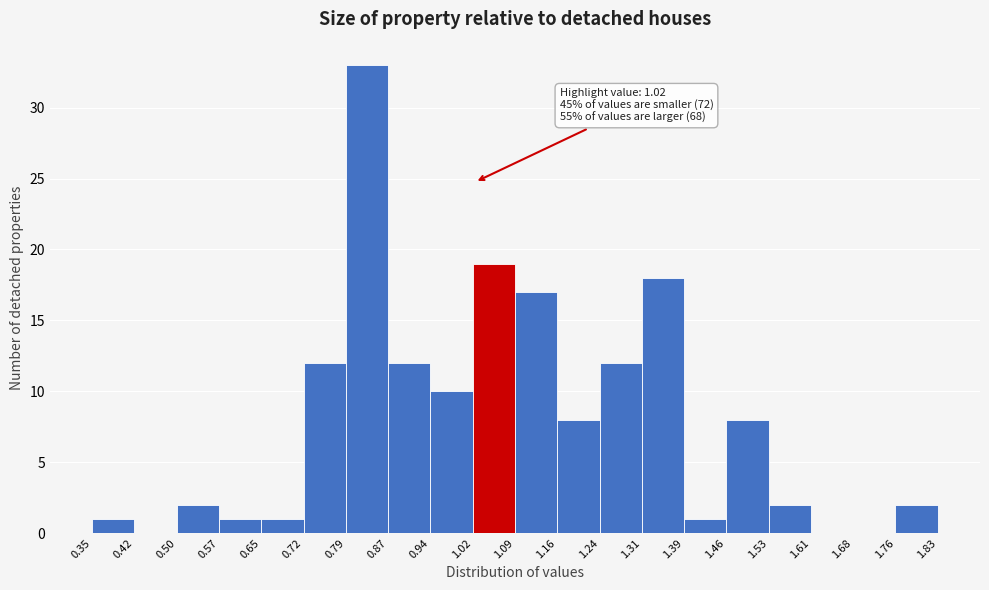

Over which range of the x-axis is the bar tallest?

0.79 to 0.87